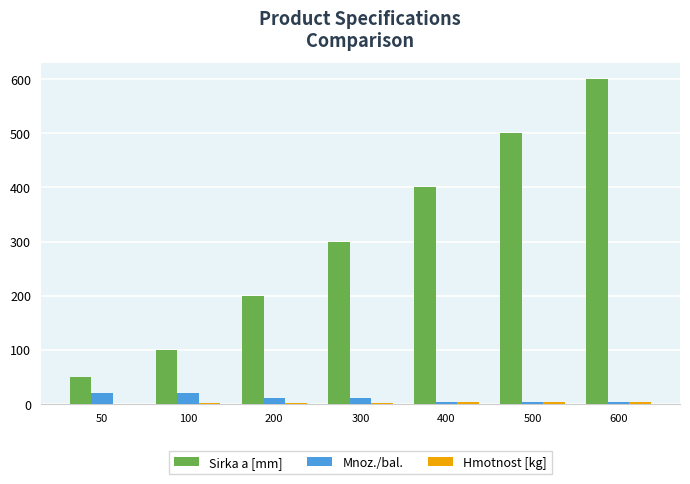

At which category does the chart reach its peak across all series?

600